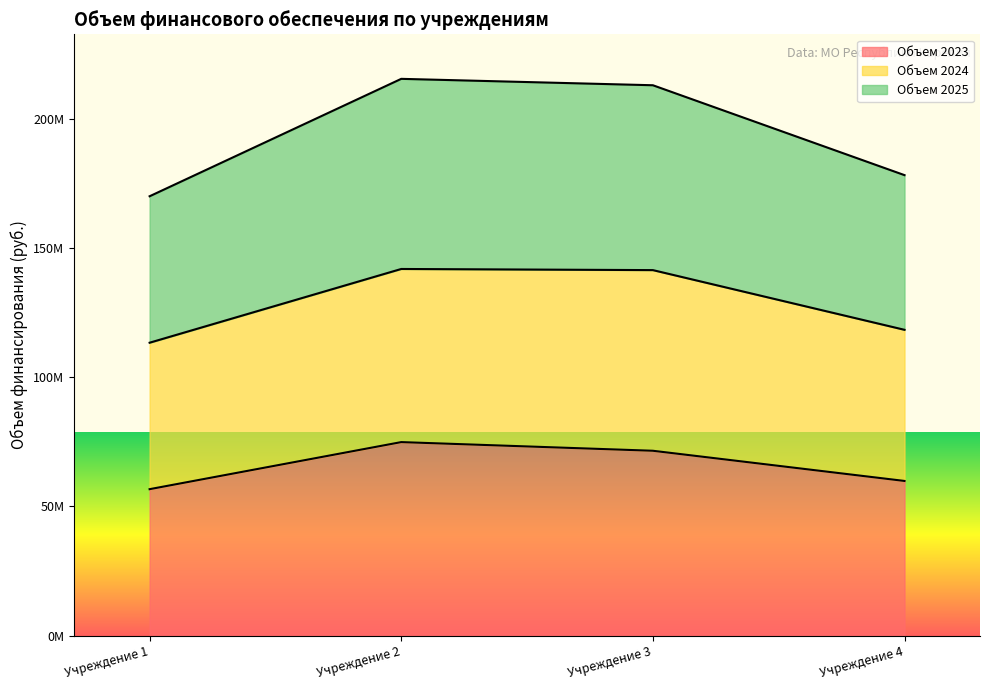

True or false: Объем 2023 and Объем 2024 intersect in this chart.

False